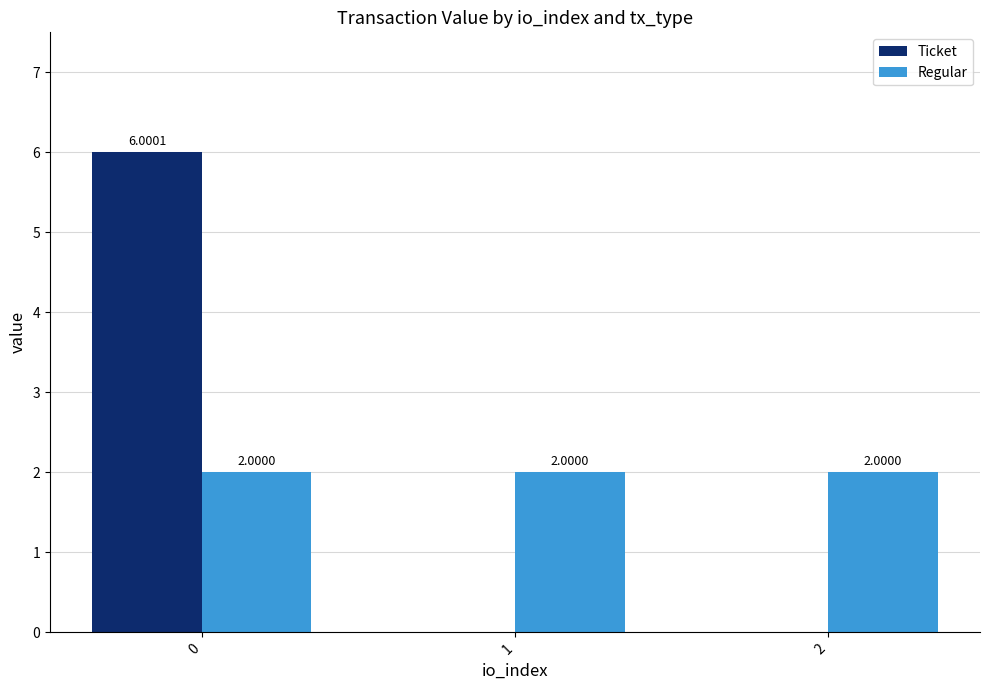

How many groups of bars are there?

3